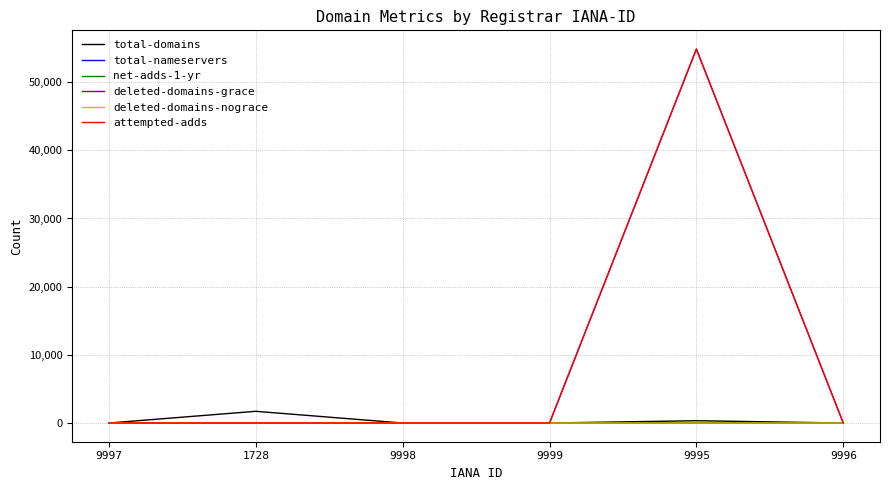

Which series changed the most between 9997 and 9995?

attempted-adds